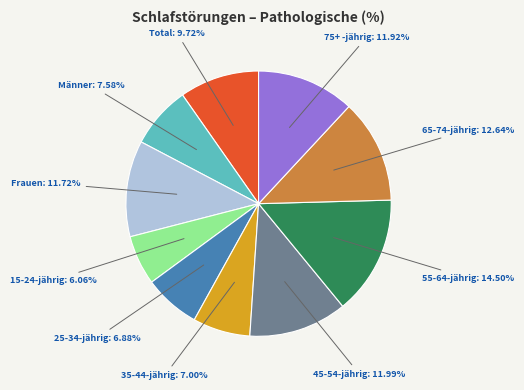

How many slices are in this pie chart?

10